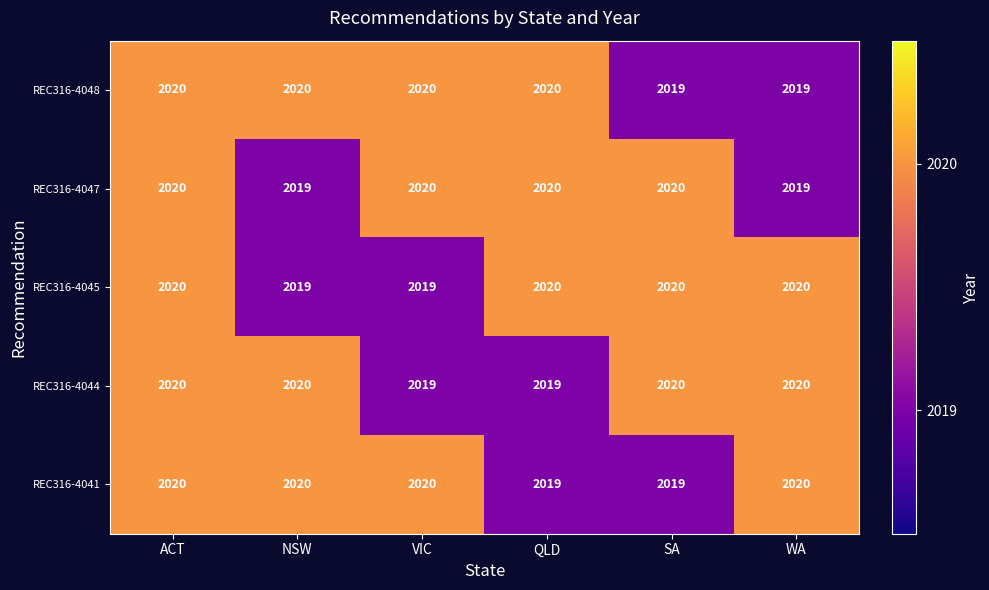

Reading right to left, transcribe all the data shown in this chart.

REC316-4048: WA=2019	SA=2019	QLD=2020	VIC=2020	NSW=2020	ACT=2020
REC316-4047: WA=2019	SA=2020	QLD=2020	VIC=2020	NSW=2019	ACT=2020
REC316-4045: WA=2020	SA=2020	QLD=2020	VIC=2019	NSW=2019	ACT=2020
REC316-4044: WA=2020	SA=2020	QLD=2019	VIC=2019	NSW=2020	ACT=2020
REC316-4041: WA=2020	SA=2019	QLD=2019	VIC=2020	NSW=2020	ACT=2020